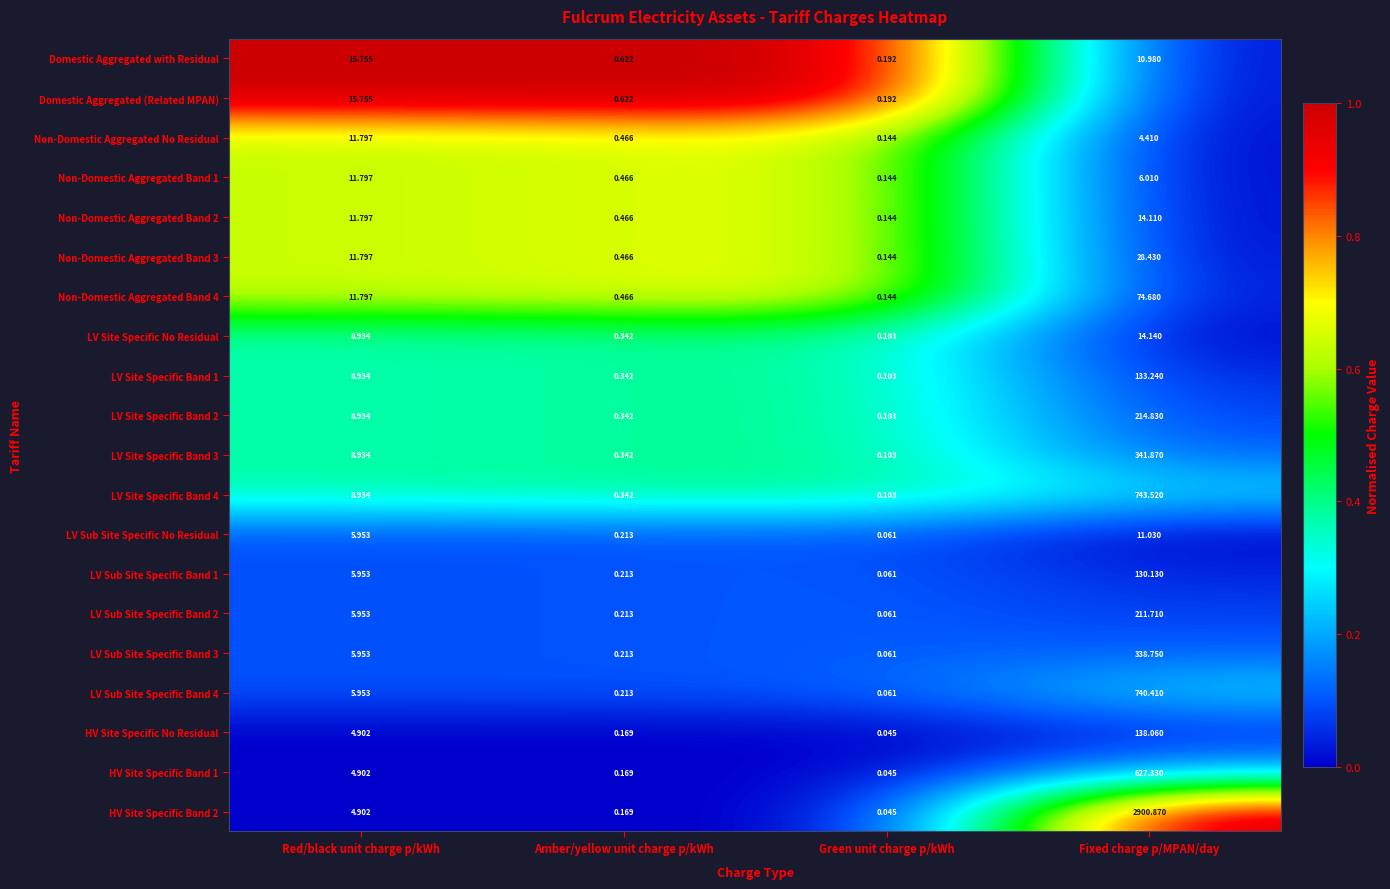

At which label does LV Site Specific Band 4 first exceed 8?

Red/black unit charge p/kWh